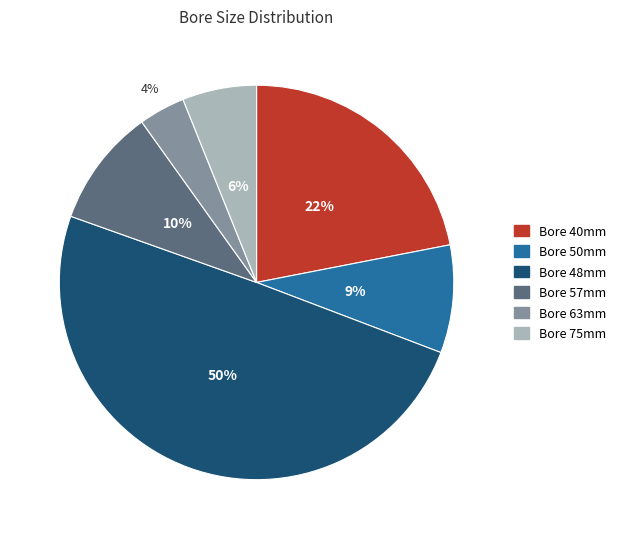

To the nearest percent, what is the difference between the largest and smallest slice percentages?

46%